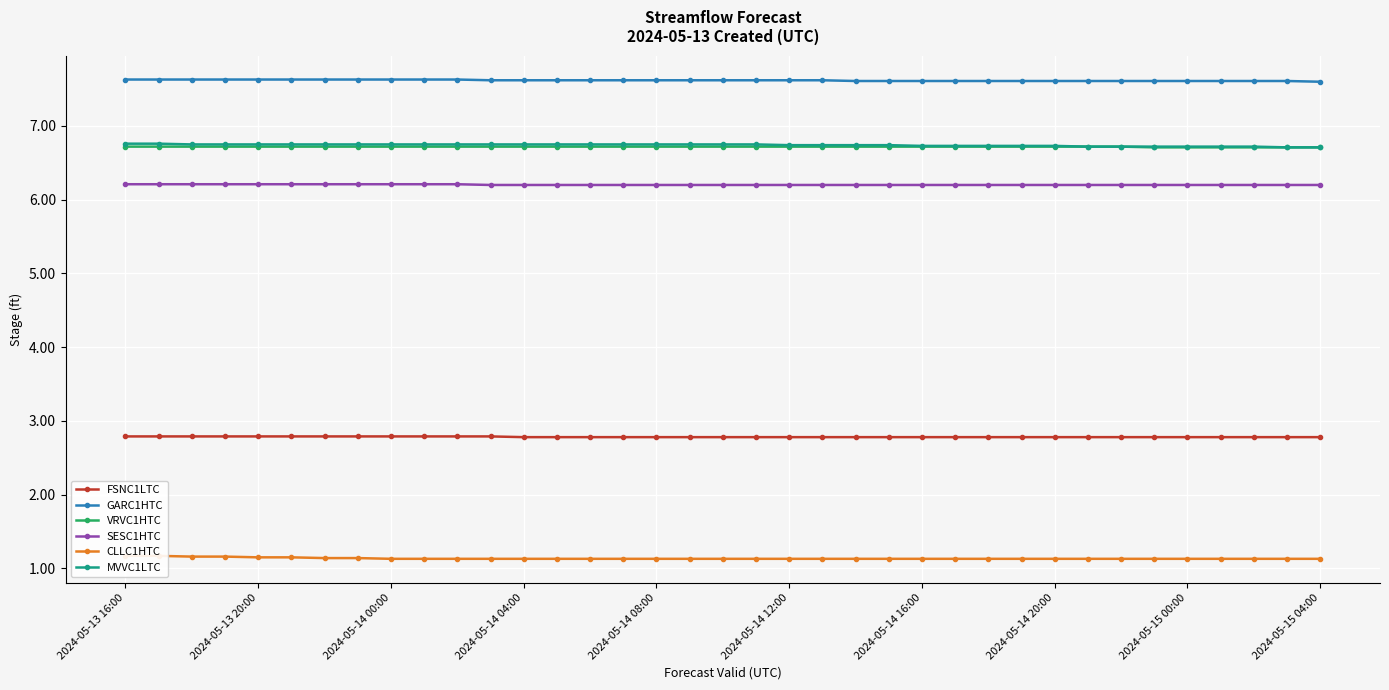

Count the FSNC1LTC values in the range 2 to 3.

37